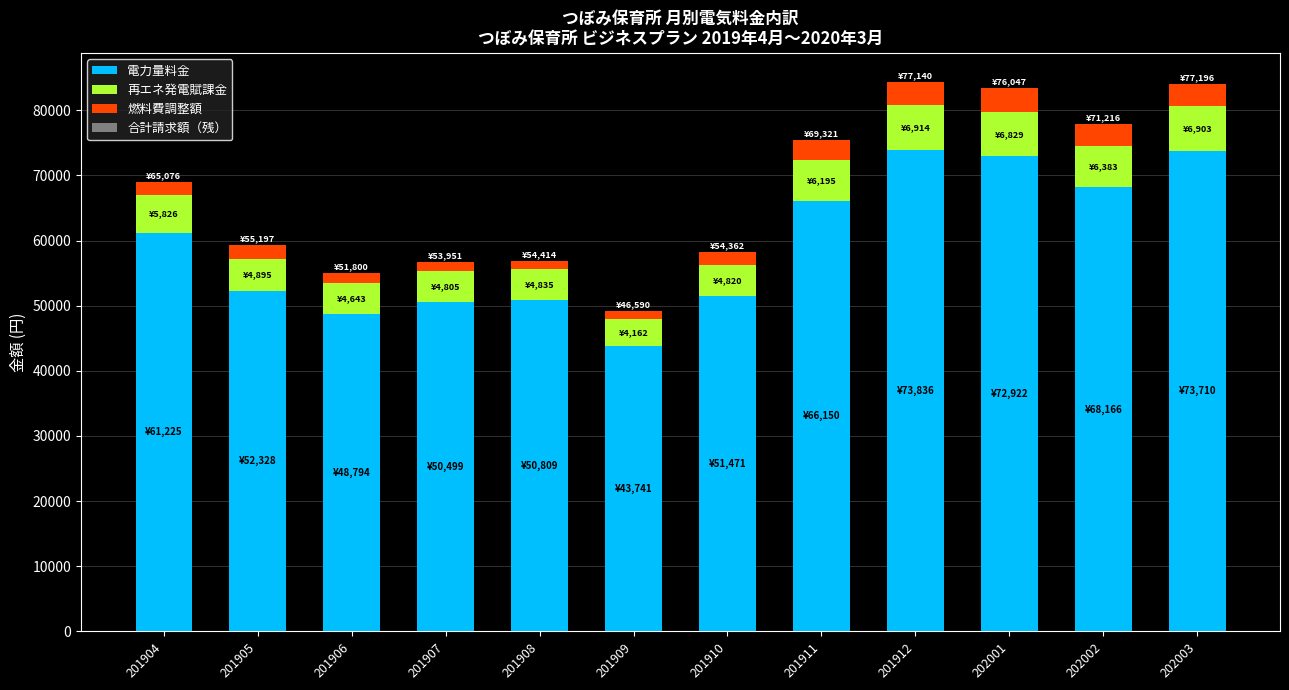

What is the minimum value for 電力量料金?

43741.0